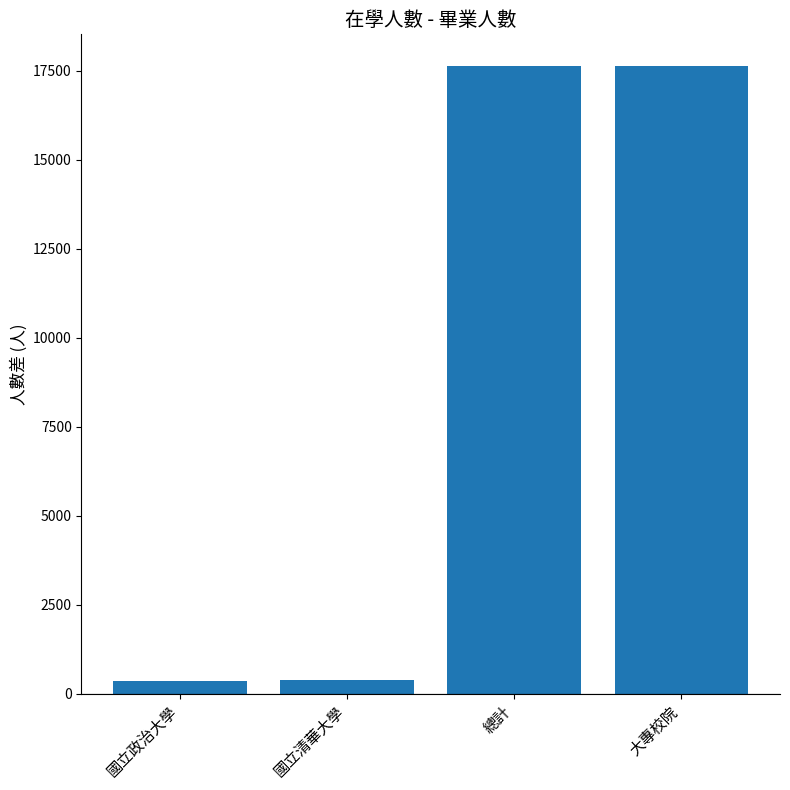

What is the maximum value shown in the chart?

17638